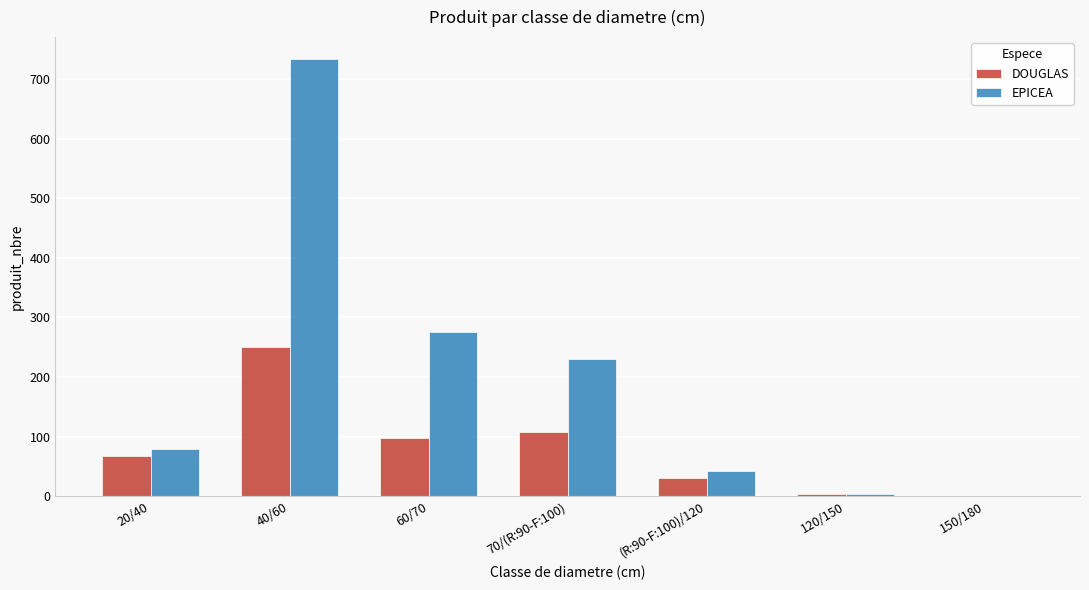

What is the sum of all DOUGLAS values?

558